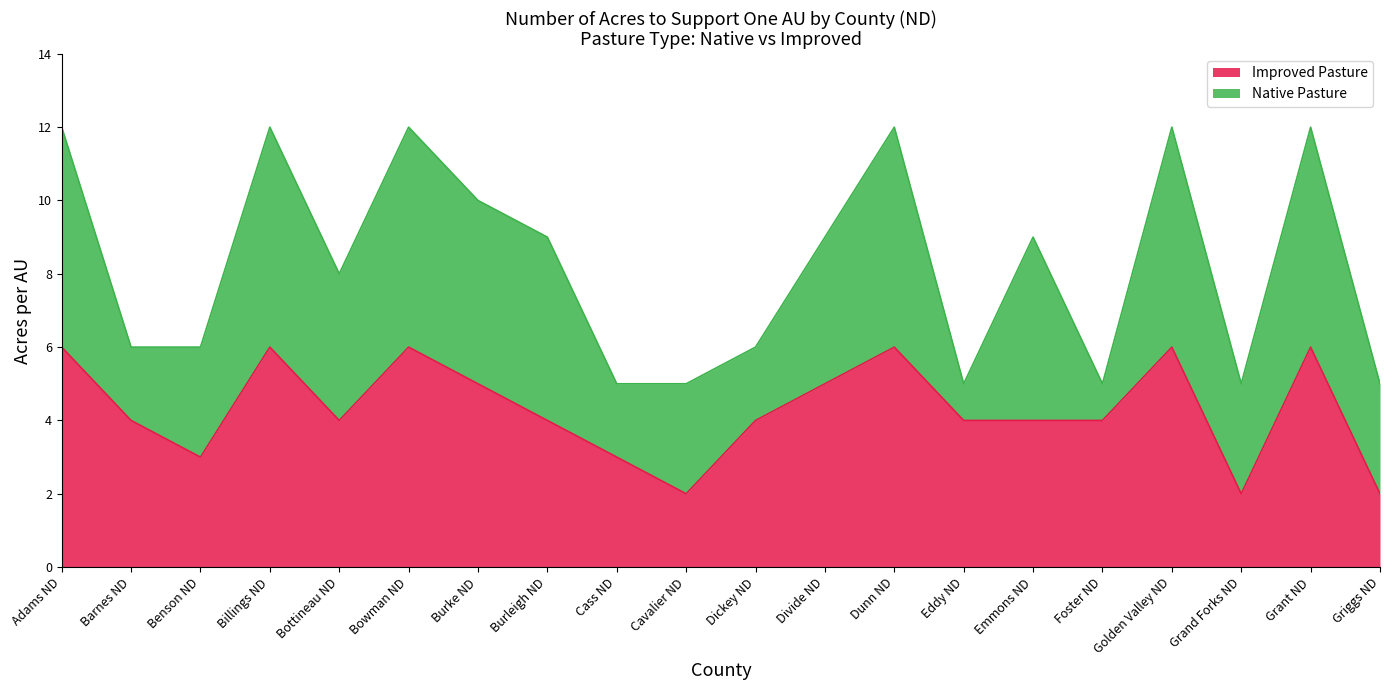

How many interior local valleys does the Improved Pasture series have?

4